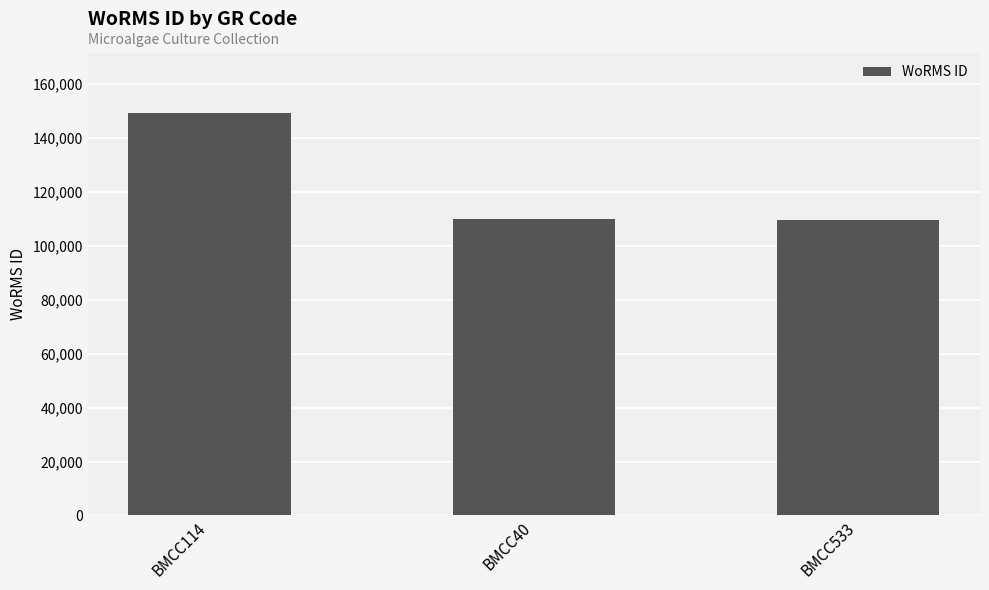

The value at BMCC114 is 149176. True or false?

True